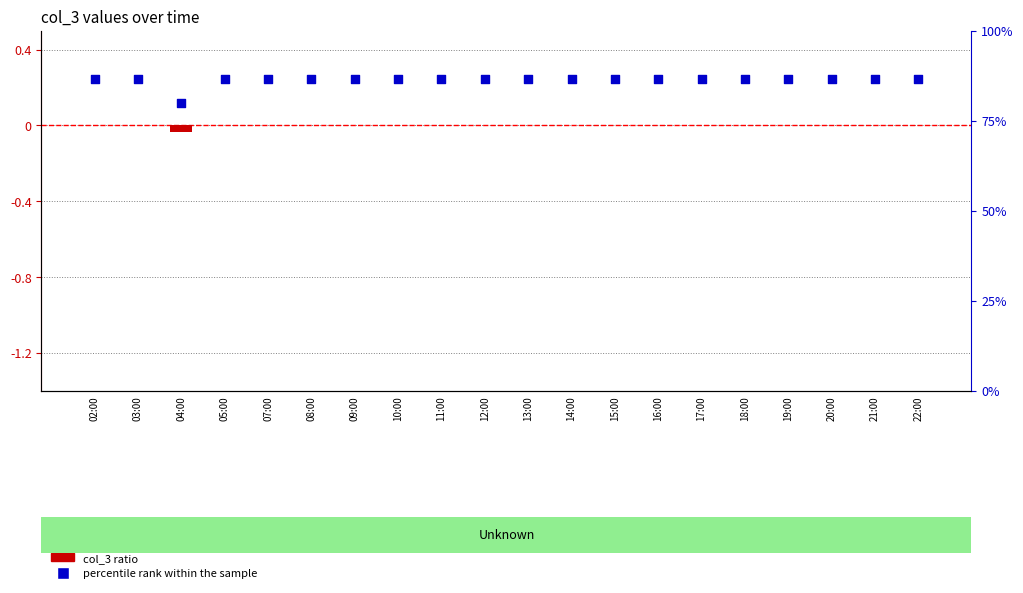

Which series has the largest Y range (max minus min)?

percentile rank within the sample